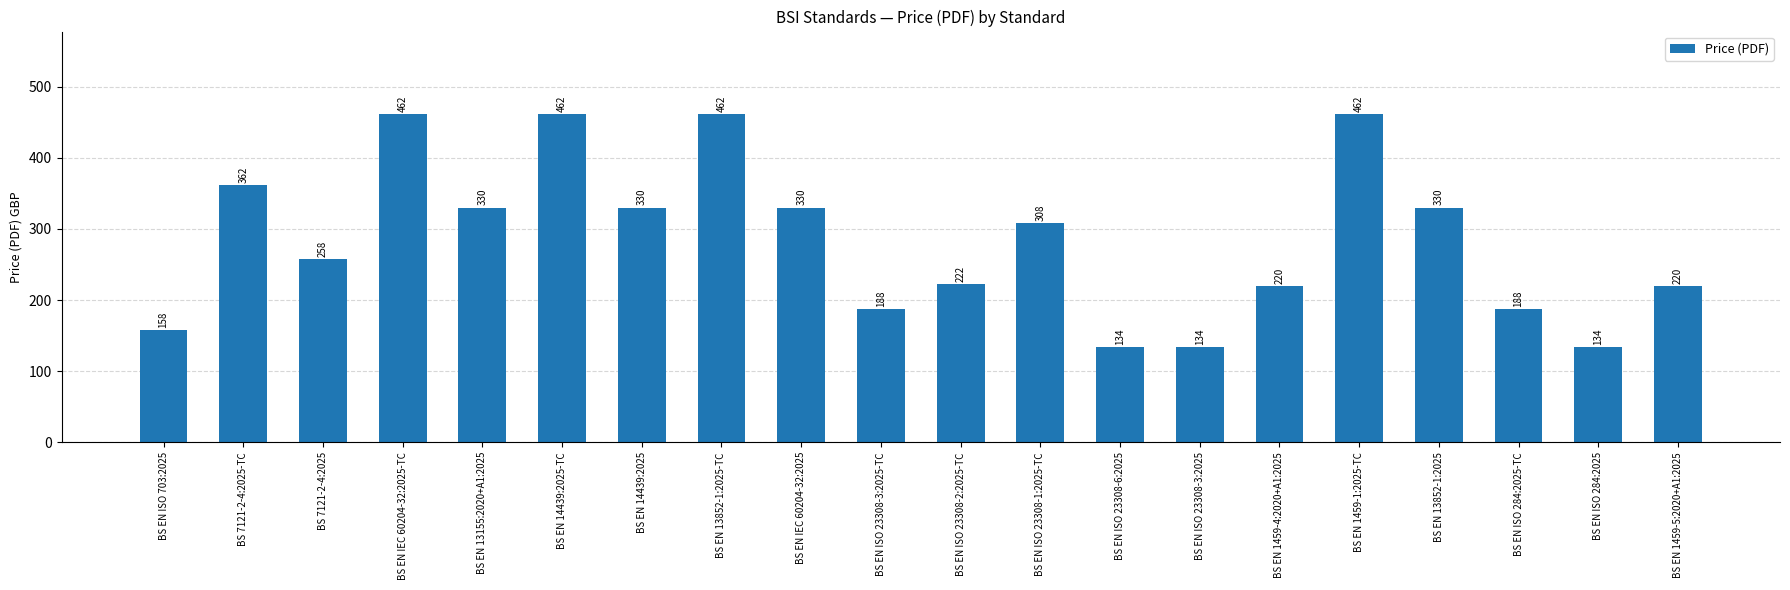

What is the change in value from BS EN 13852-1:2025-TC to BS EN ISO 23308-3:2025-TC?

-274